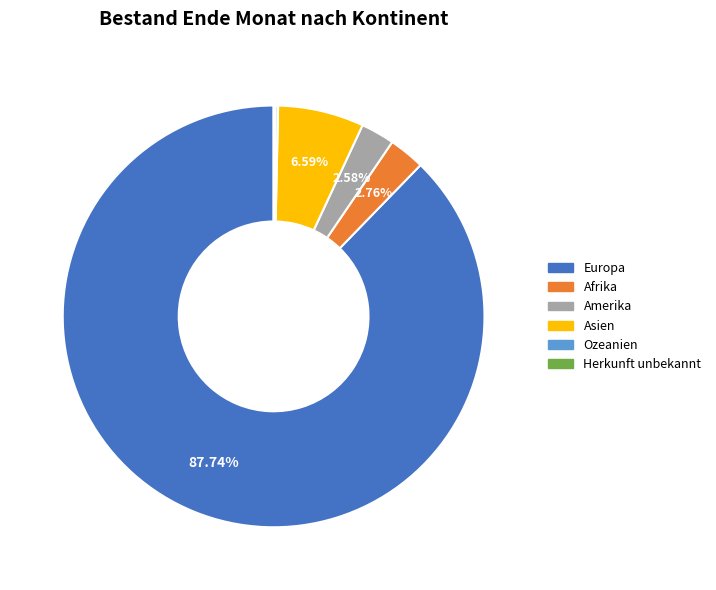

To the nearest percent, what percentage of the pie is Afrika?

3%